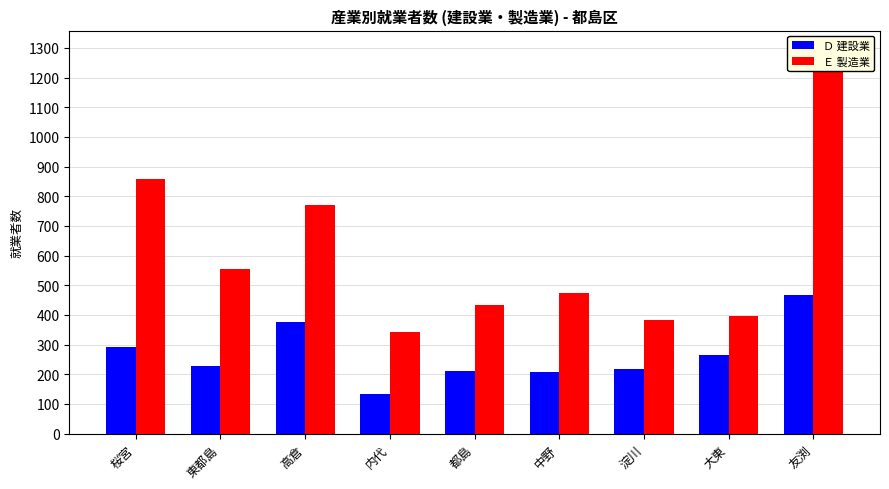

Which category has the lowest value across all series?

内代